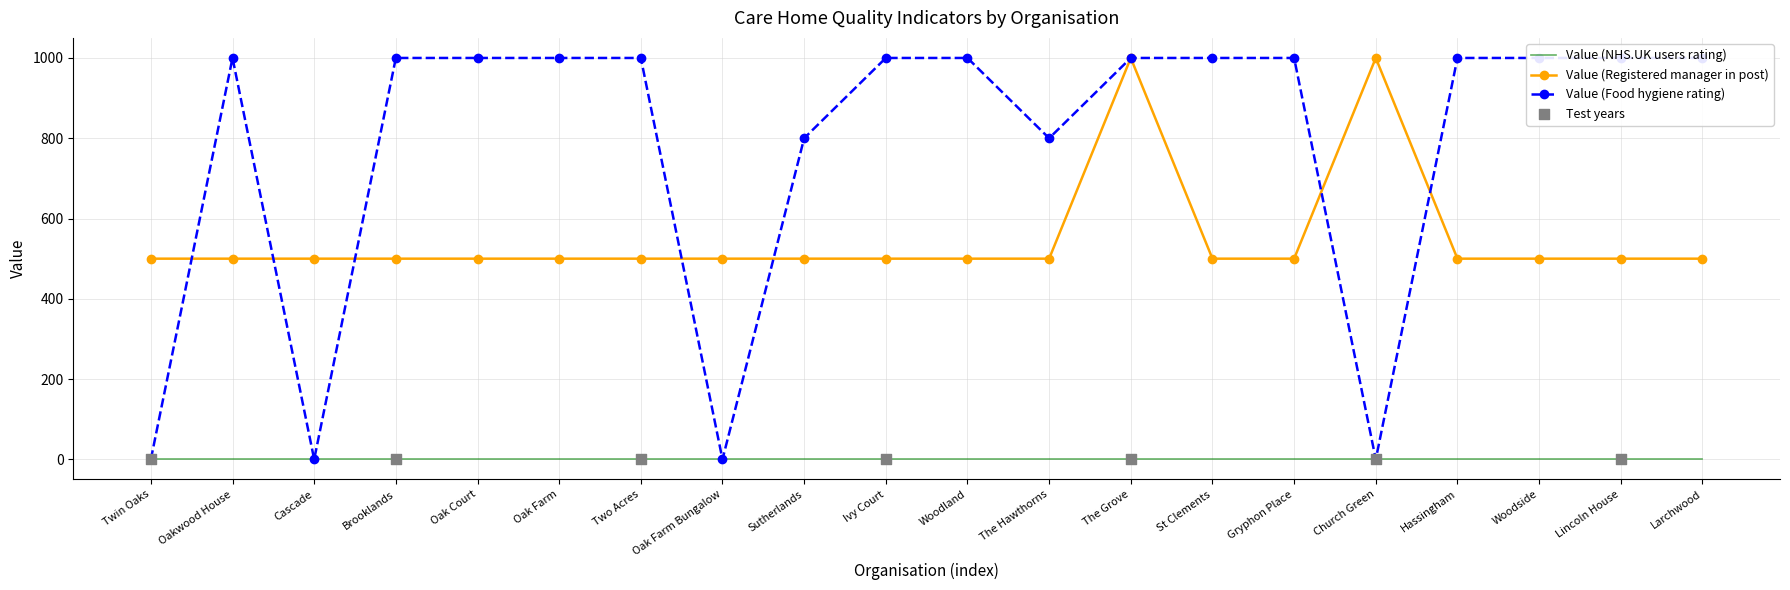

What is the total value across all series at Oakwood House?

1500